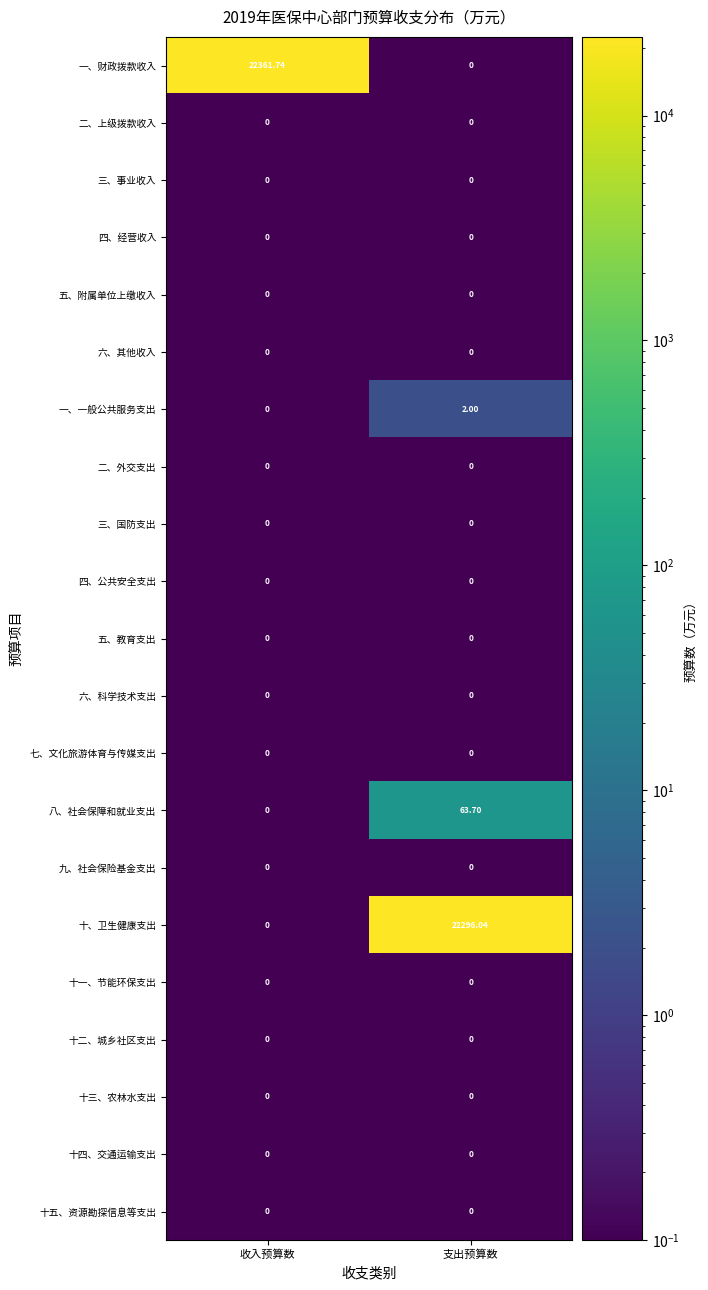

At which category does the chart reach its peak across all series?

收入预算数